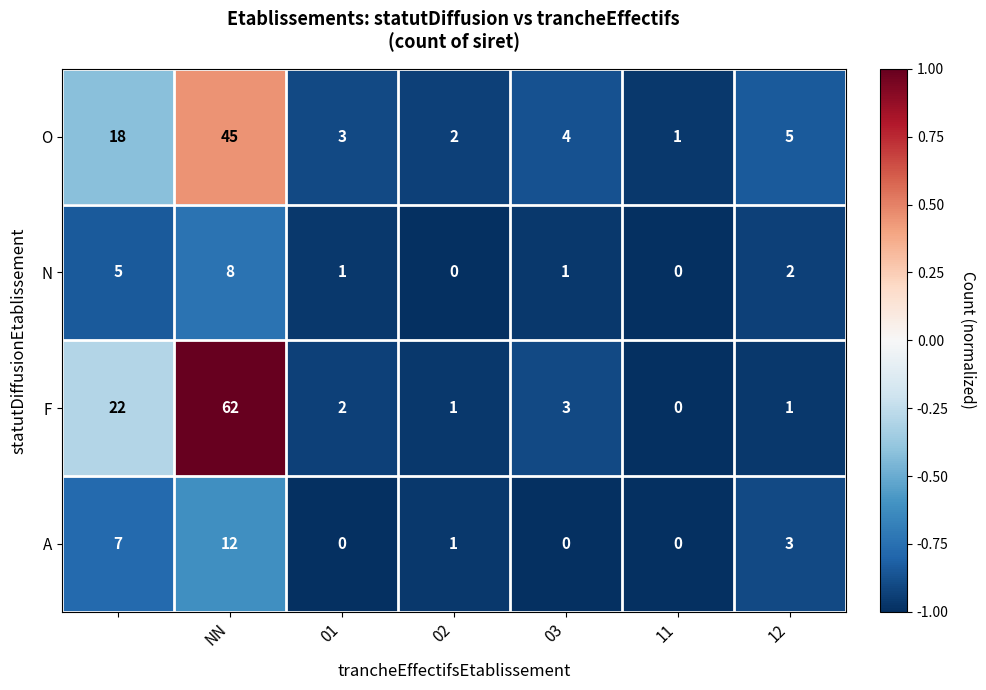

How many N values are between 0 and 5?

6